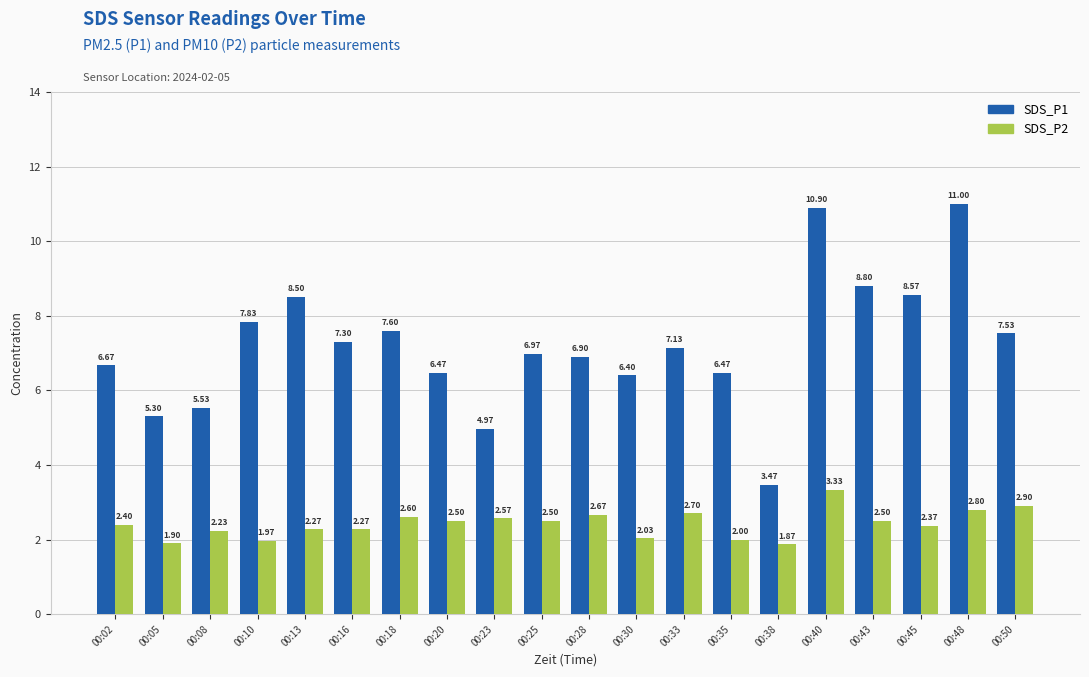

What value does the SDS_P2 series have at 00:33?

2.7